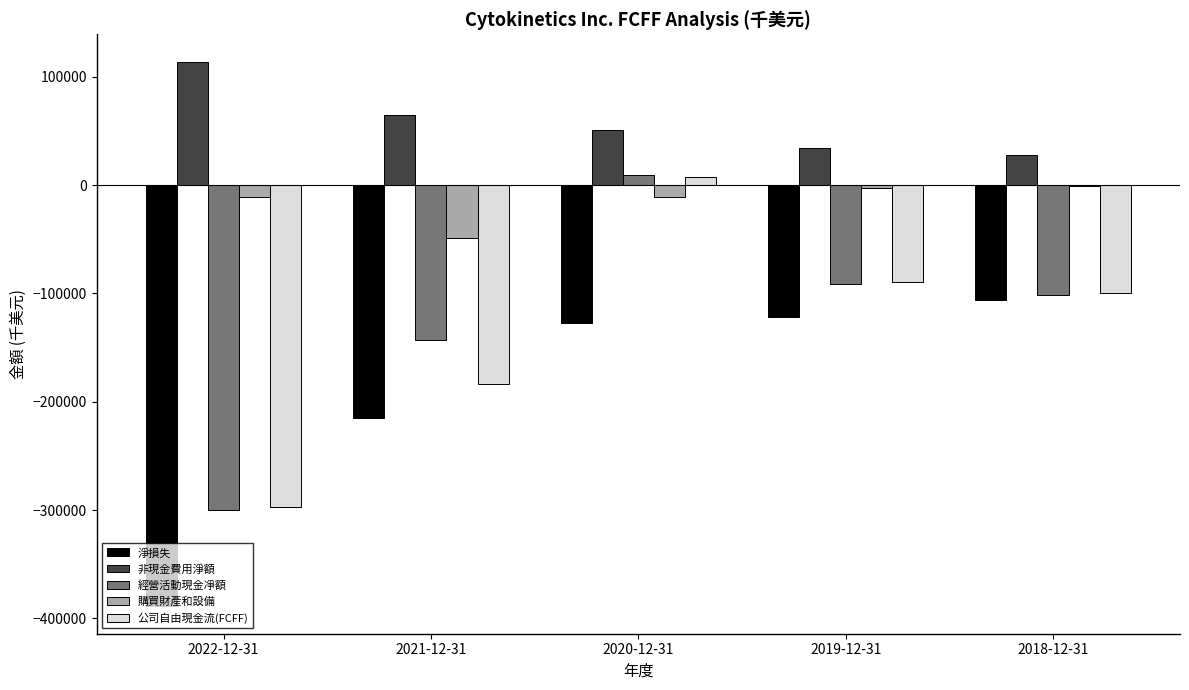

The value of 經營活動現金凈額 at 2018-12-31 is -101215. True or false?

True